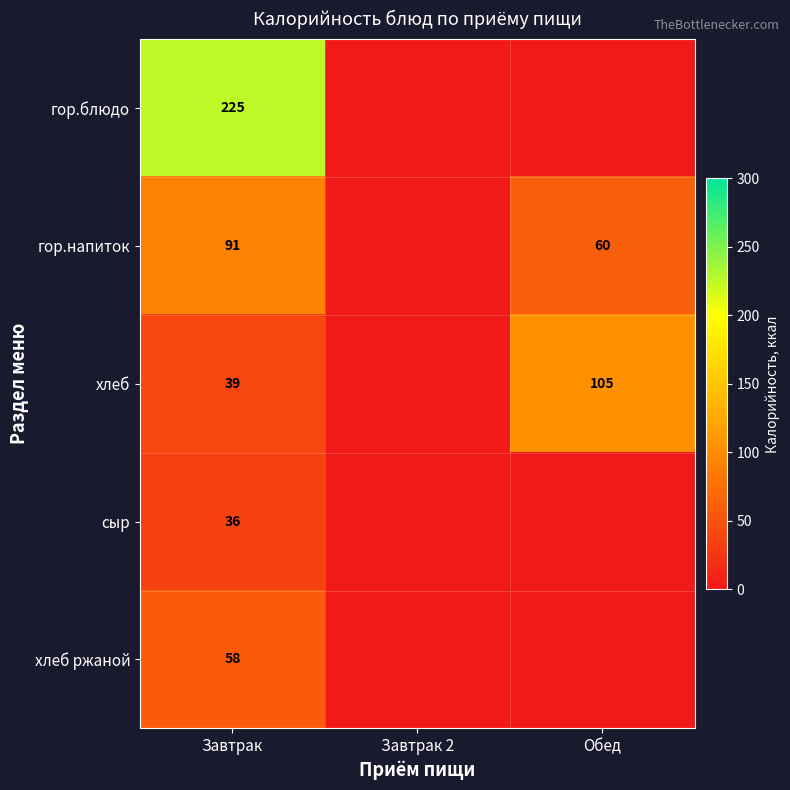

At which category is the sum across all series the highest?

Завтрак